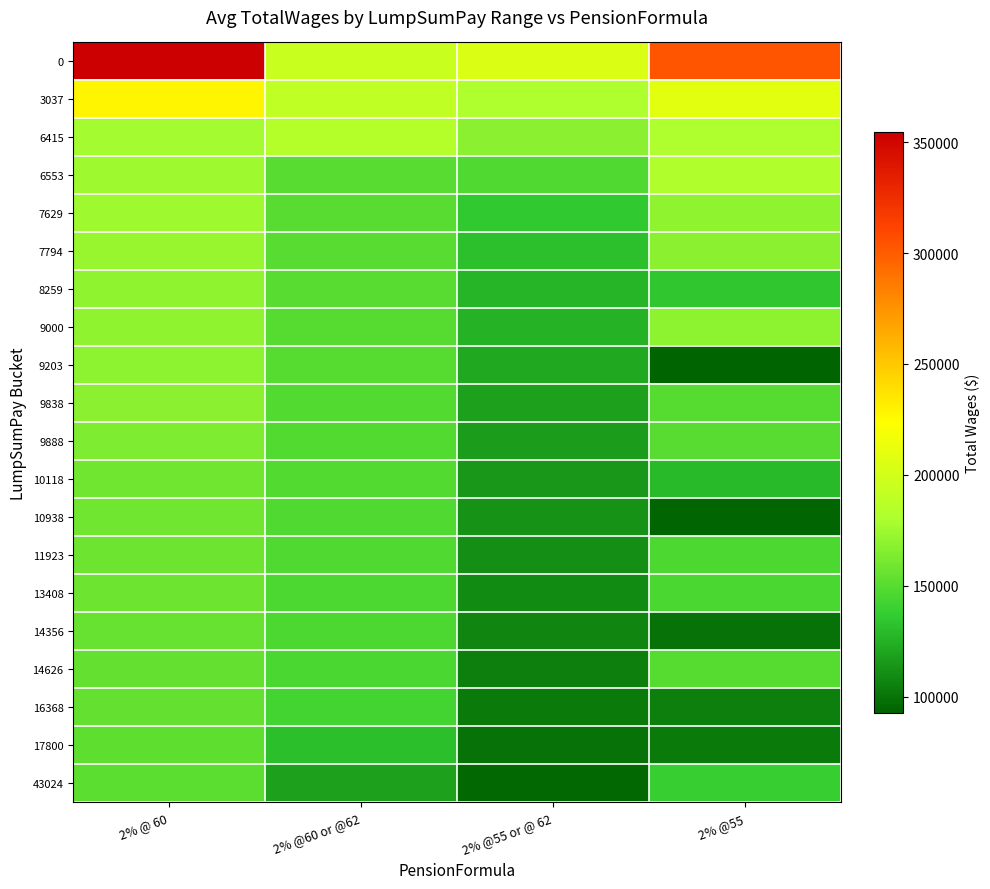

What is the maximum value shown in the chart?

354532